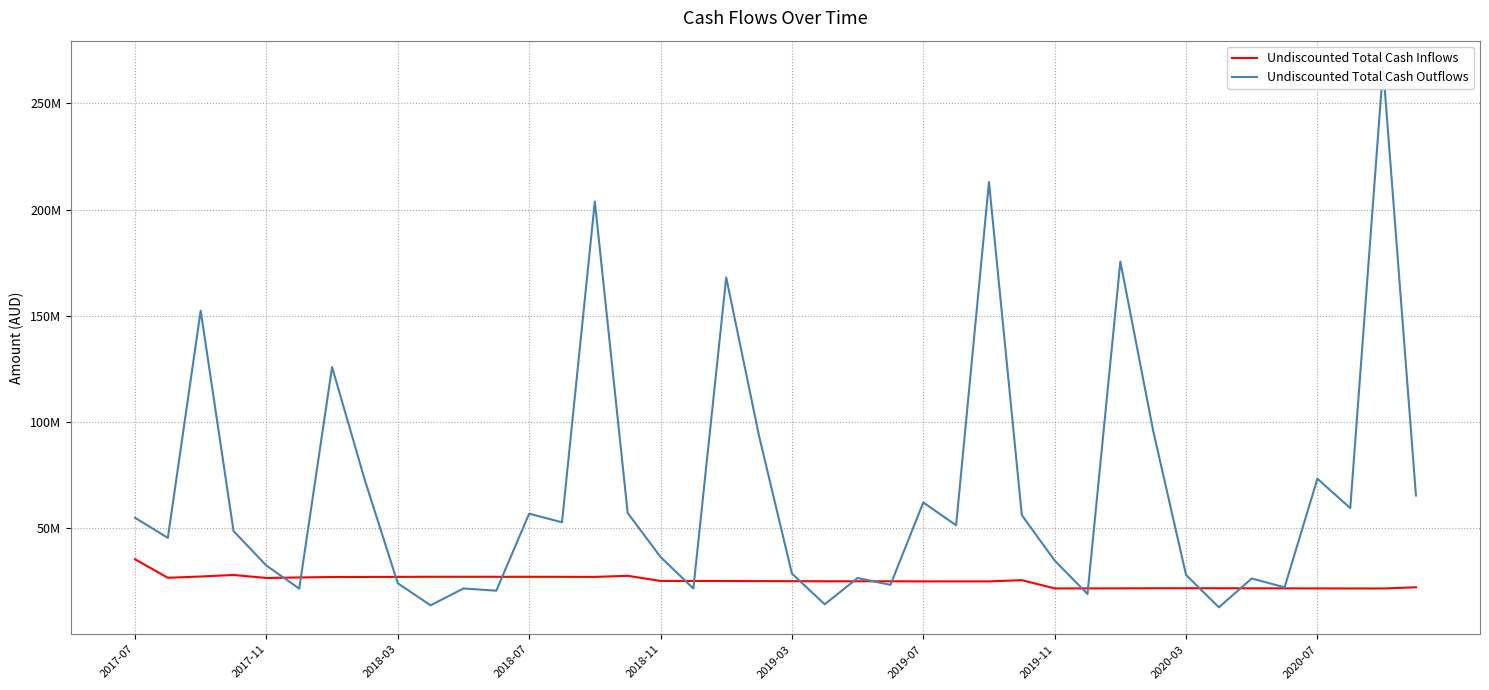

Which series has the largest range (max minus min)?

Undiscounted Total Cash Outflows